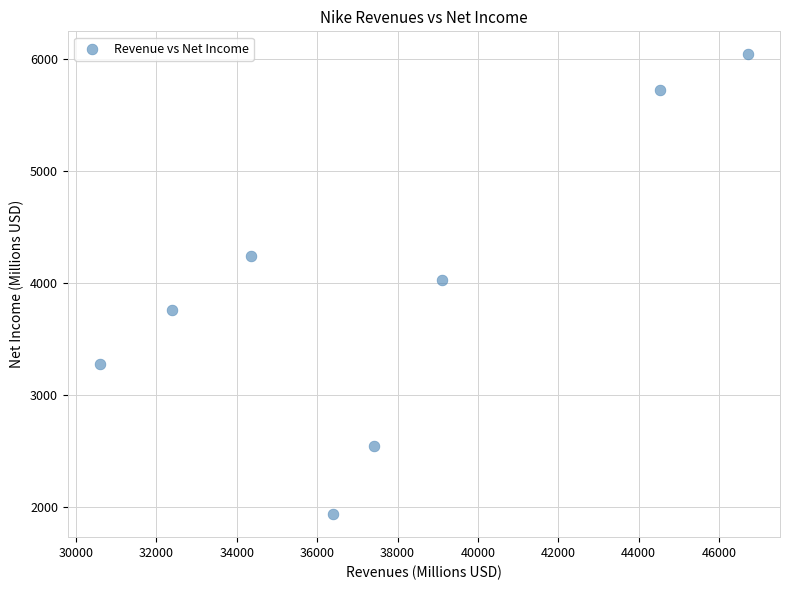

What is the average X value?

37686